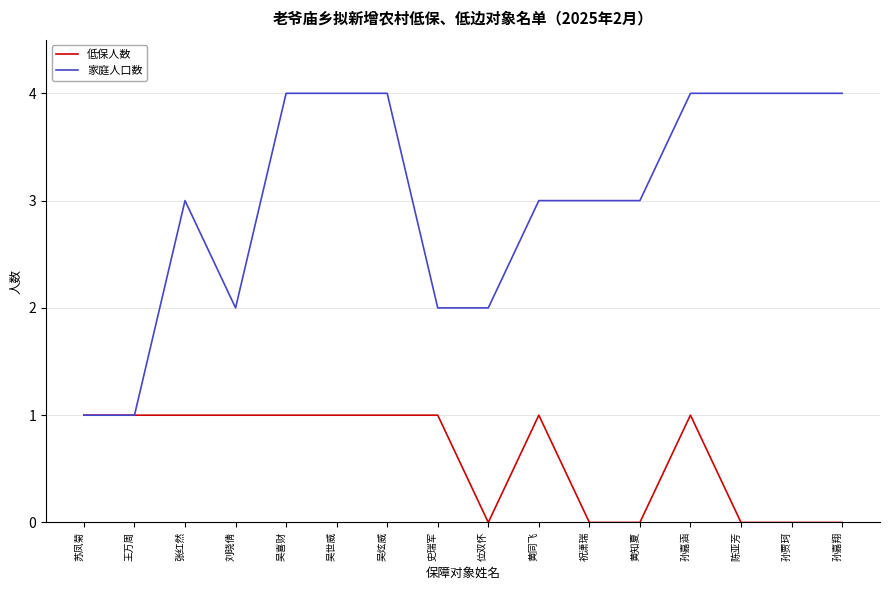

Is this an area chart (filled region under the line)?

No